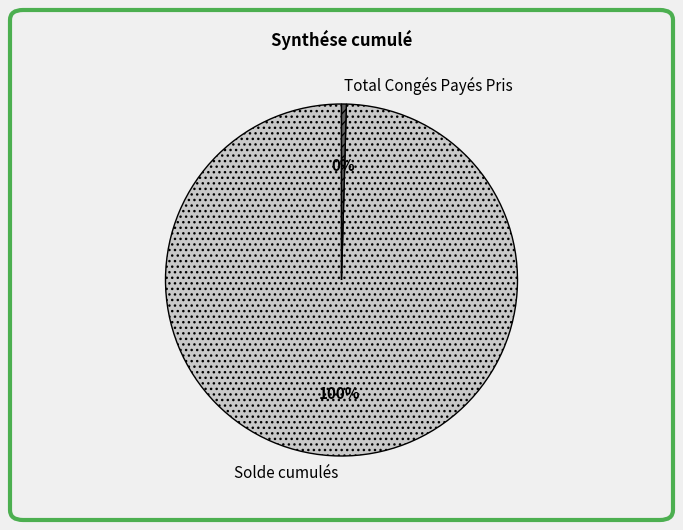

How many segments does this pie chart have?

2